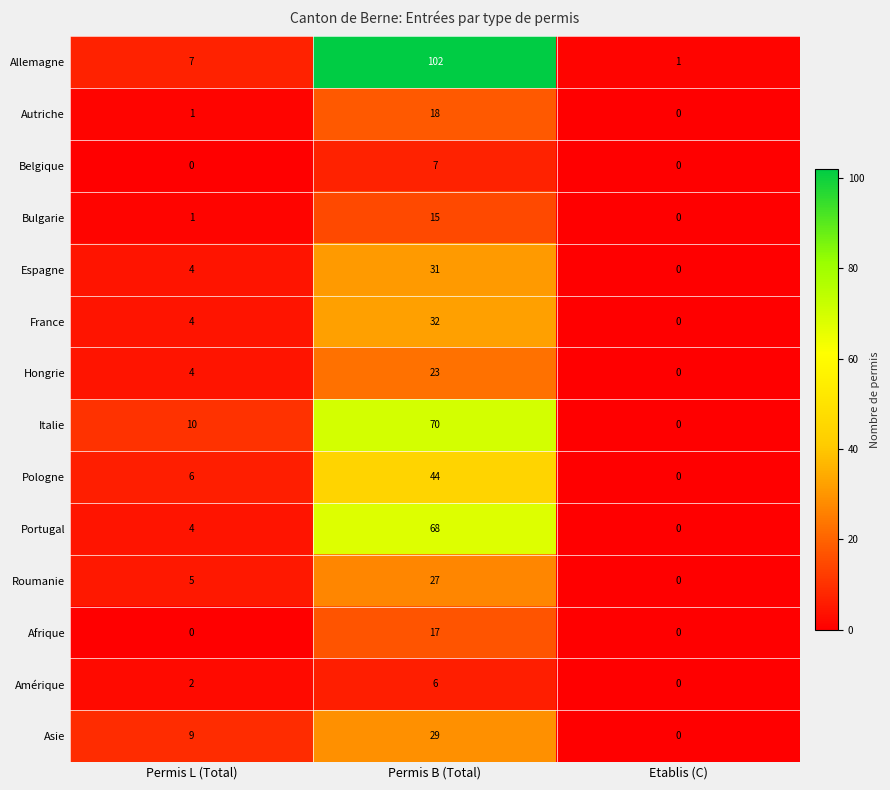

What is the total value across all series at Etablis (C)?

1